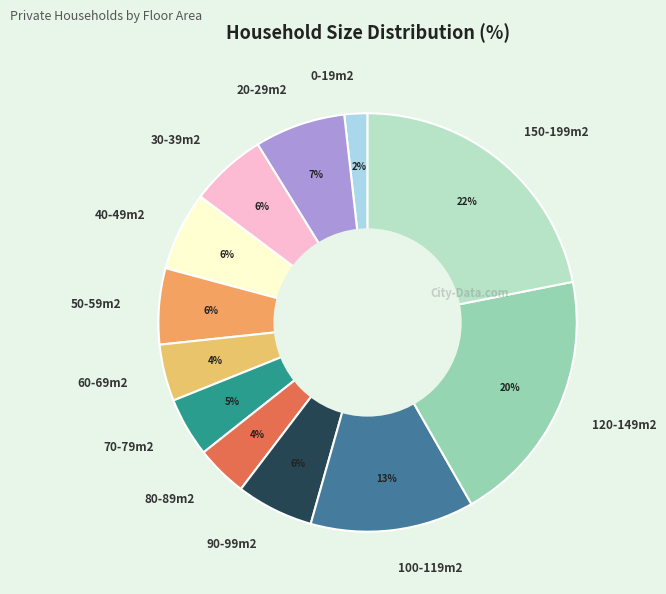

Approximately how many times larger is the value at 50-59m2 compared to 100-119m2?

0.5